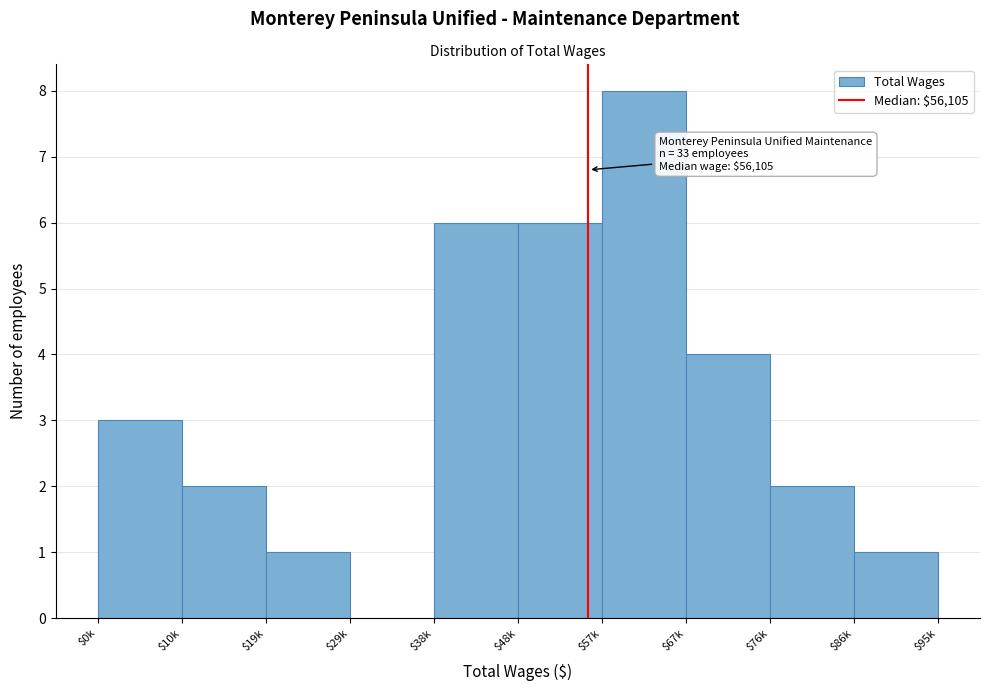

The chart shows a value of 2 at $10k. True or false?

False